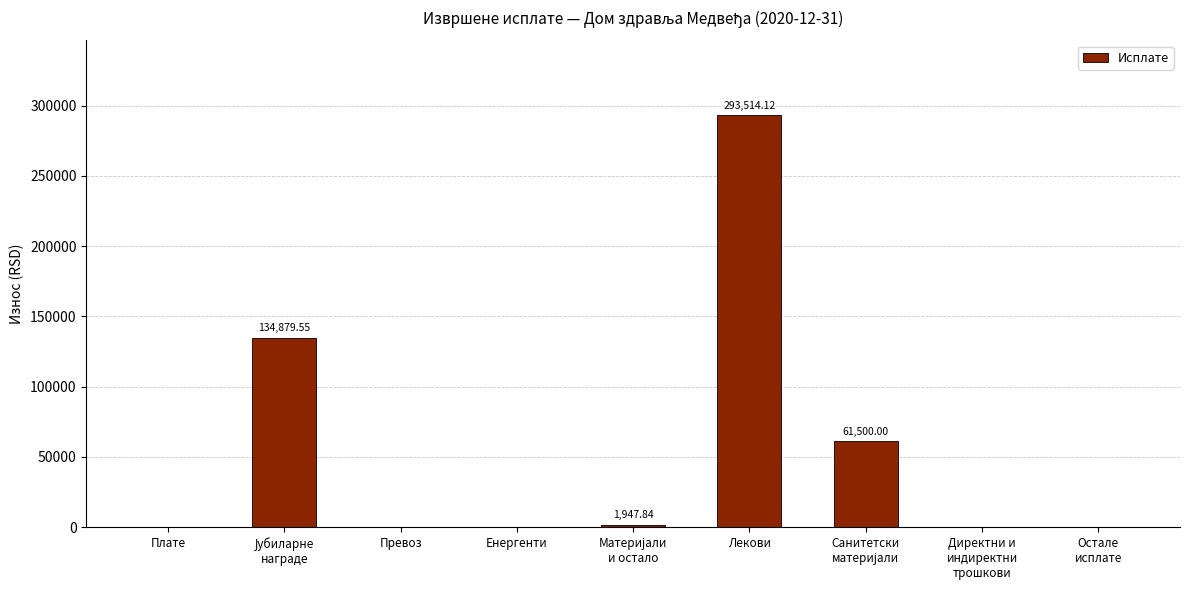

How many data points does each series have?

9